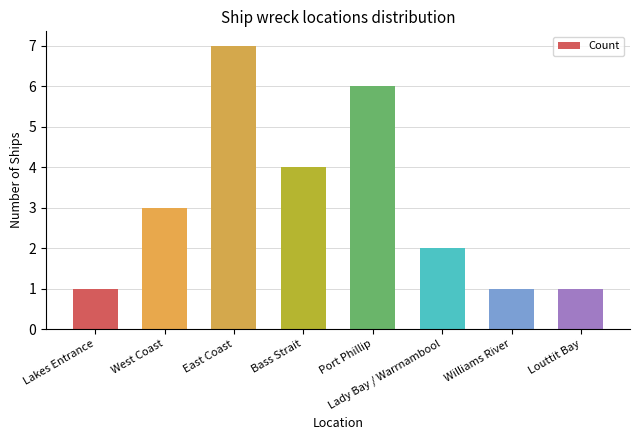

What is the difference between the maximum and second lowest values?

6